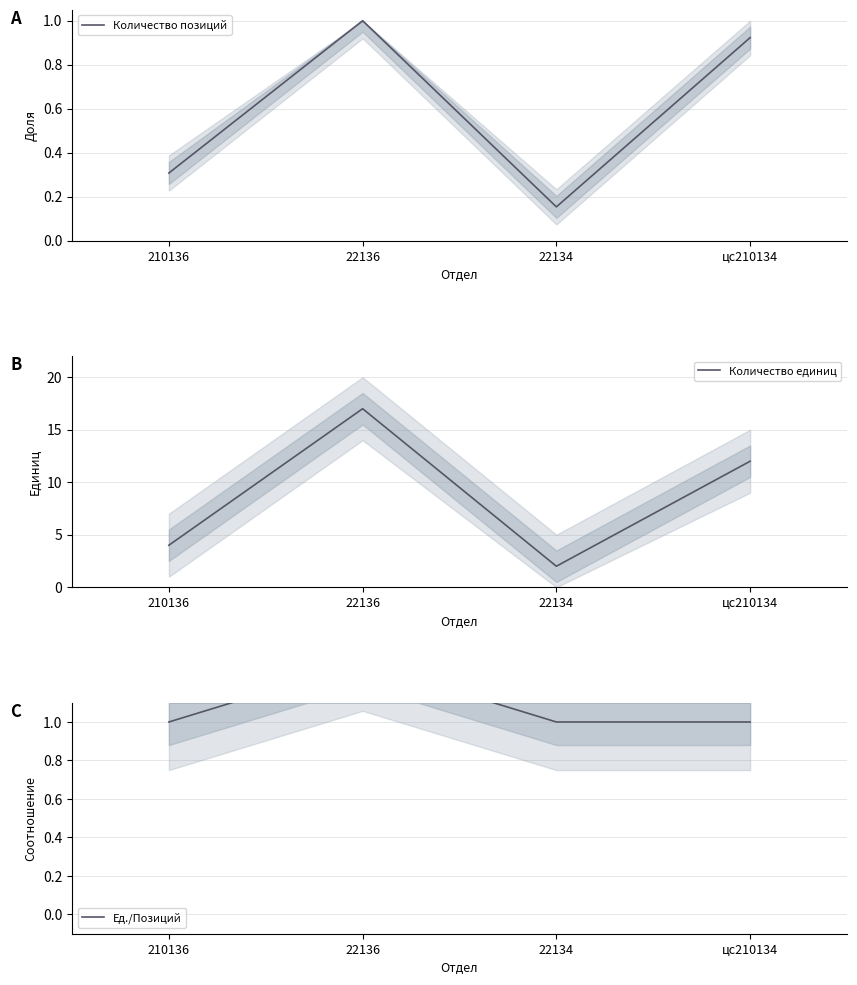

List the labels in order of Количество единиц value, smallest first.

22134, 210136, цс210134, 22136